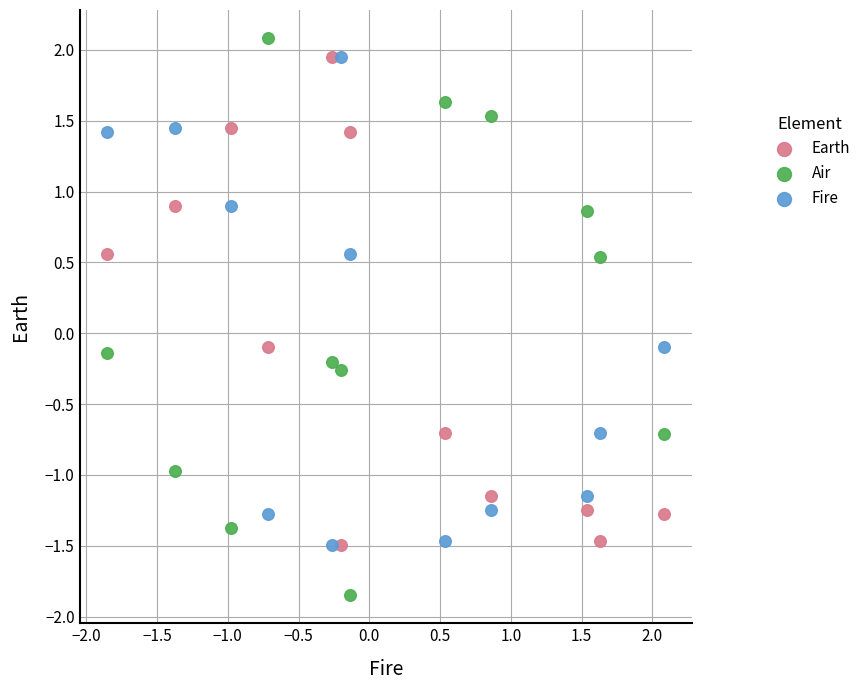

Which series has the widest spread of Y values?

Air